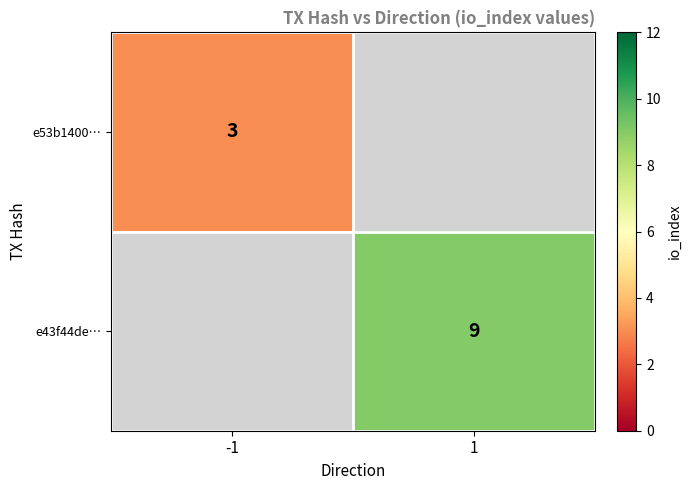

True or false: e53b1400… has a value of 2 at -1.

False